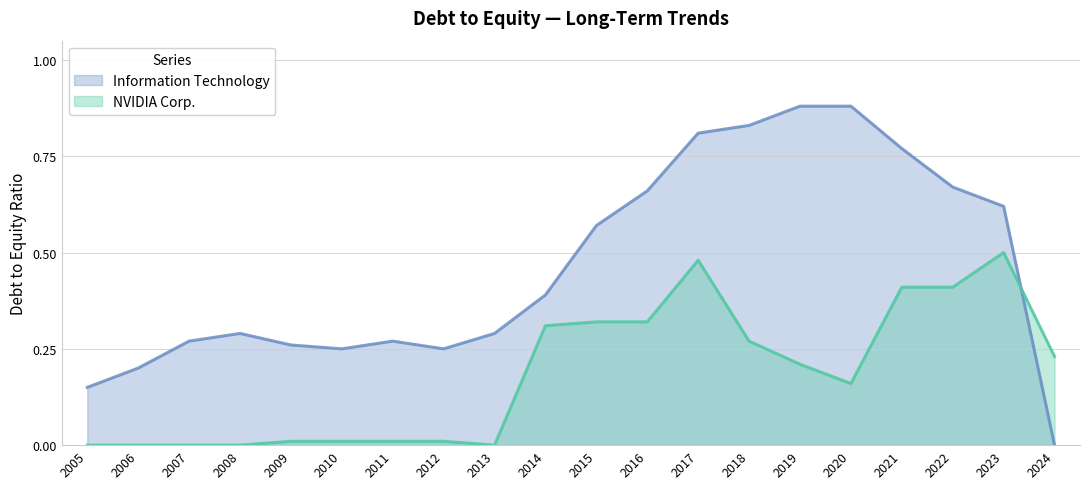

Where is Information Technology nearest to the value 0?

2024